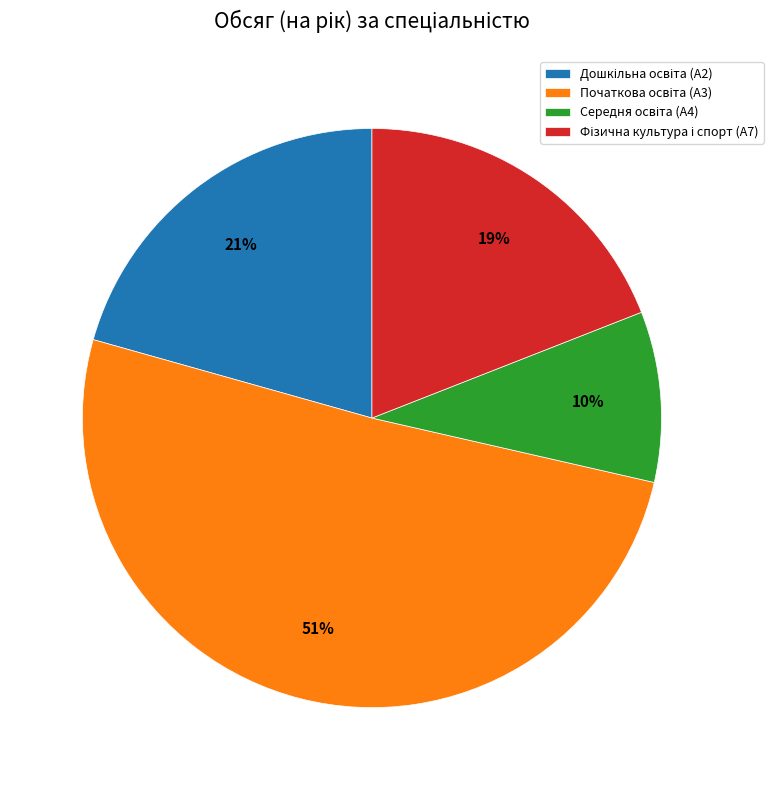

To the nearest percent, what is the average slice percentage?

25%